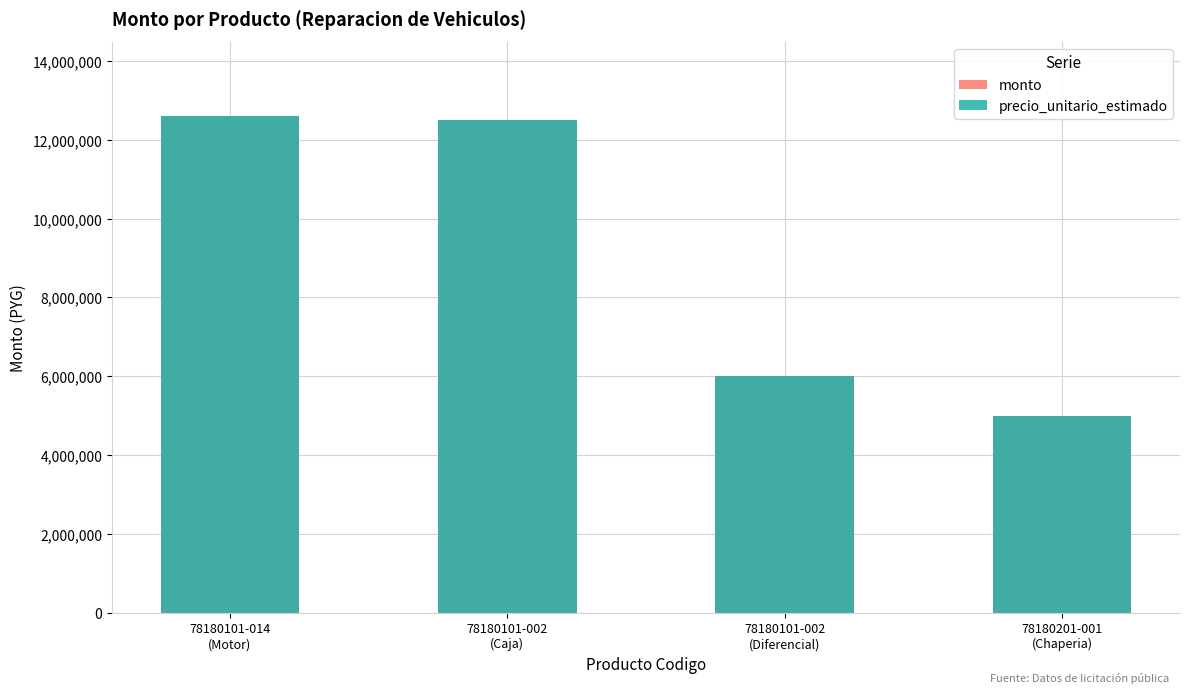

What is the label of the 4th bar from the left?

78180201-001
(Chaperia)